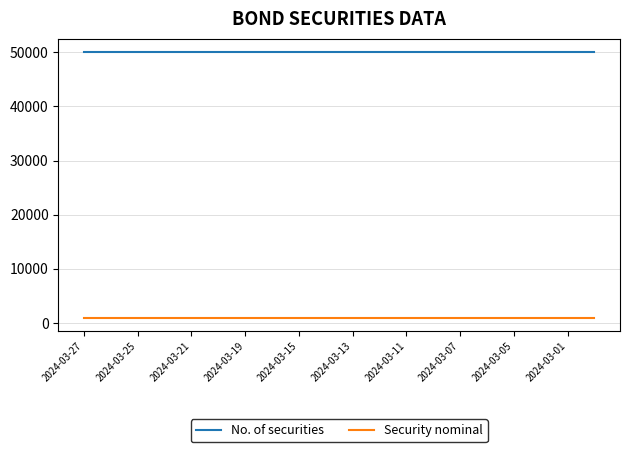

True or false: Security nominal and No. of securities intersect in this chart.

False